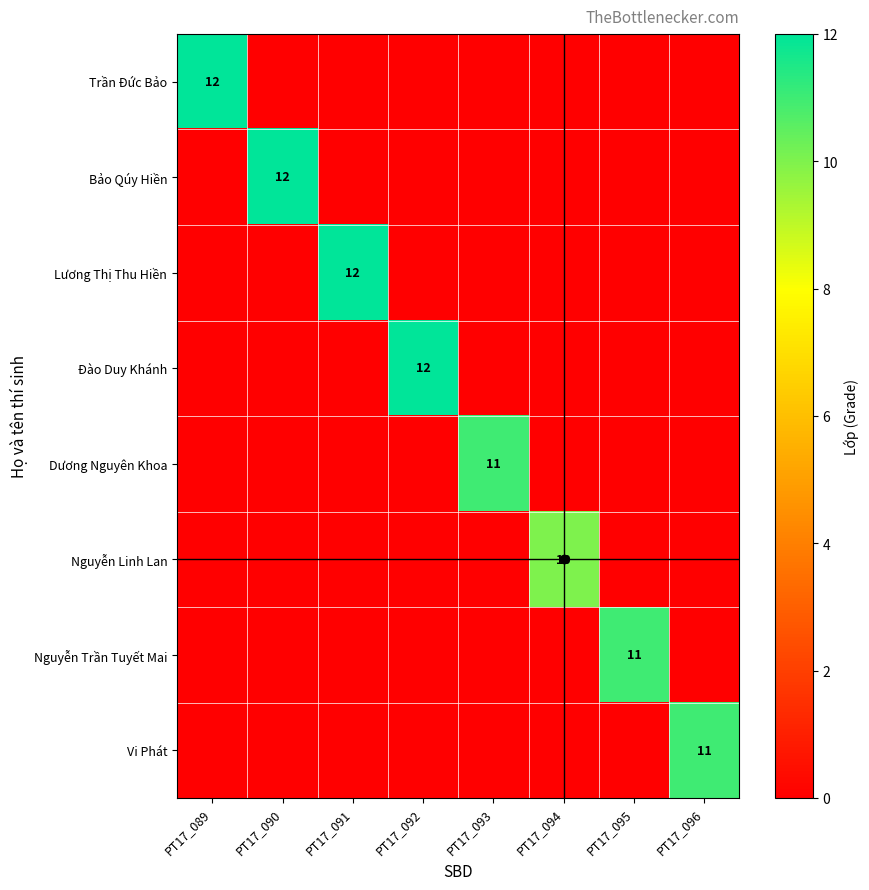

What is the greatest value displayed?

12